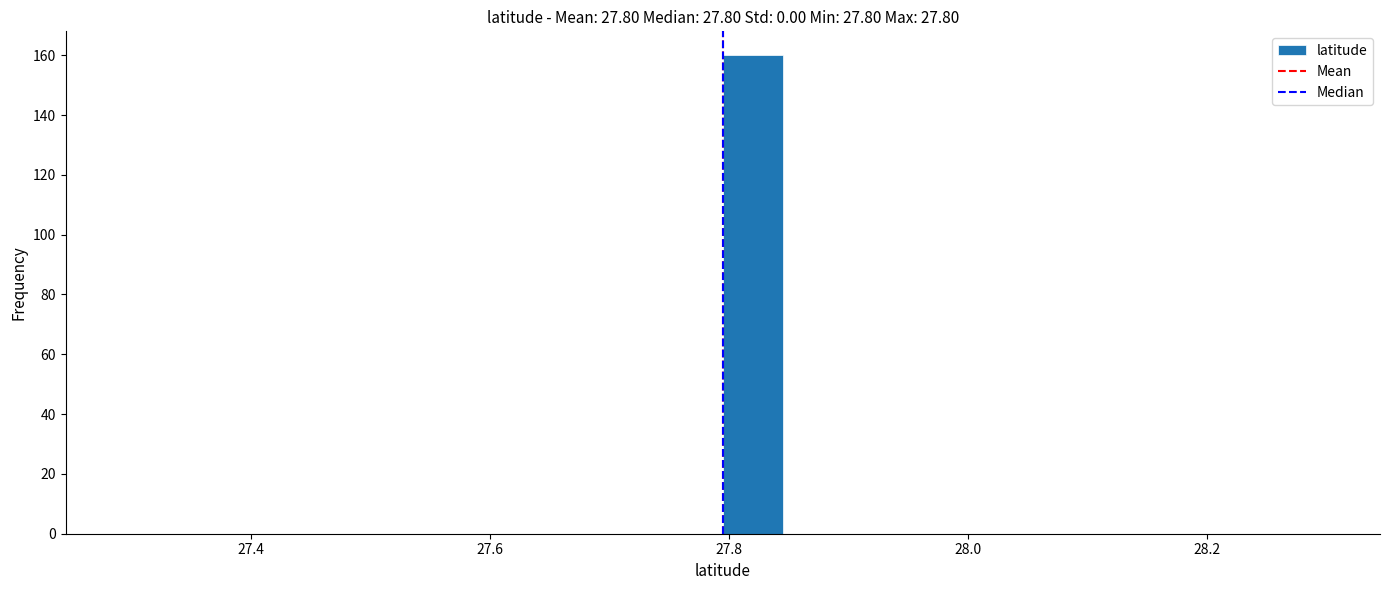

Read against the x-axis, roughly where is the centre of the tallest bar?

27.82